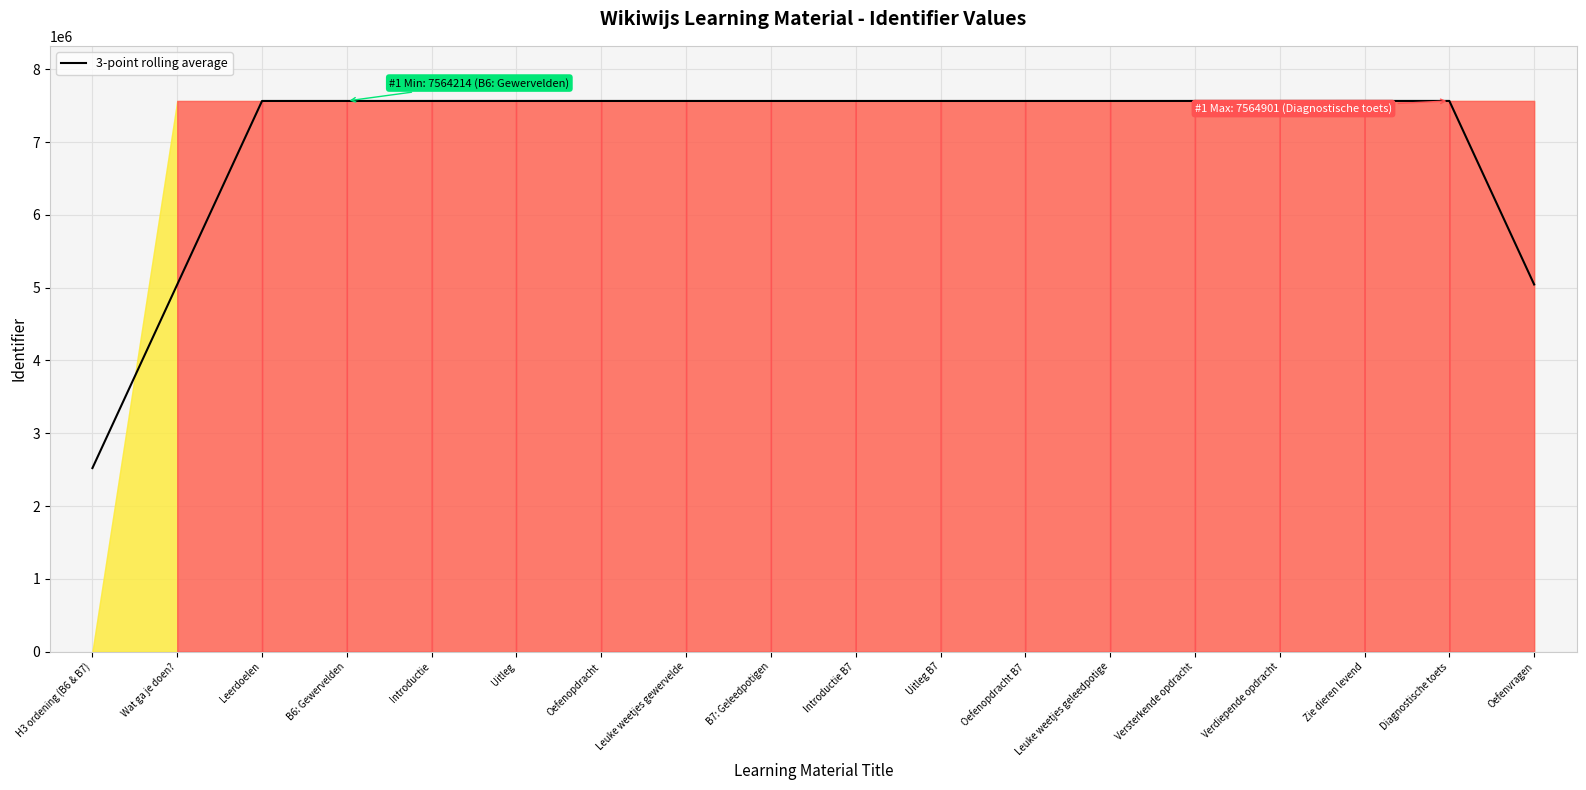

Which label corresponds to the smallest value in the chart?

H3 ordening (B6 & B7)